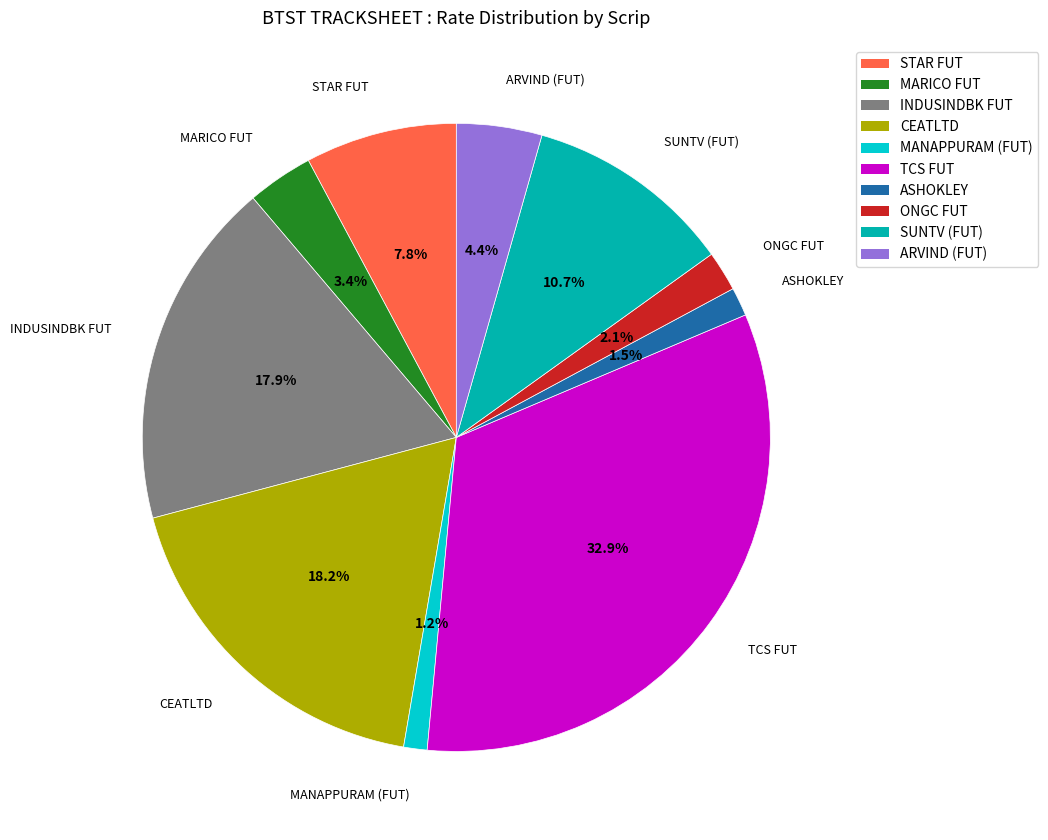

To the nearest percent, what is the difference between the ARVIND (FUT) and ONGC FUT slice percentages?

2%